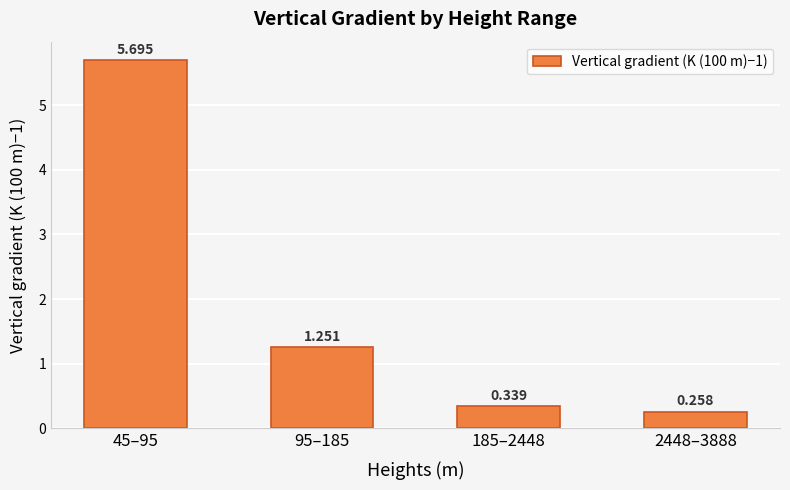

Reading right to left, extract all data points from this chart.

0.3	0.3	1.3	5.7